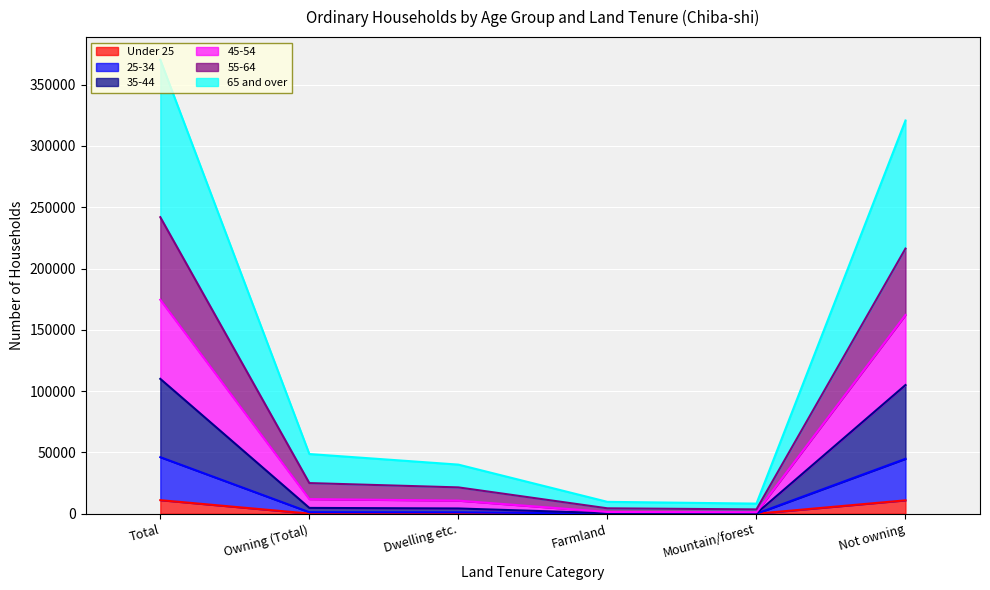

At which category is the sum across all series the highest?

Total